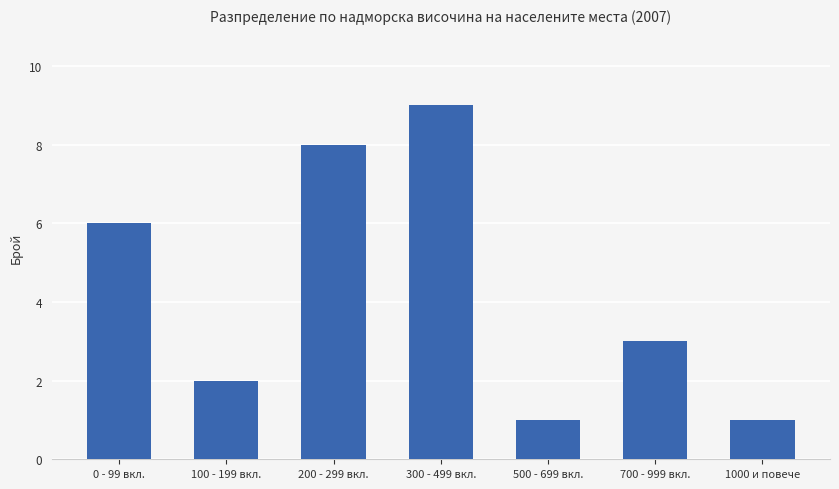

What is the maximum value shown in the chart?

9